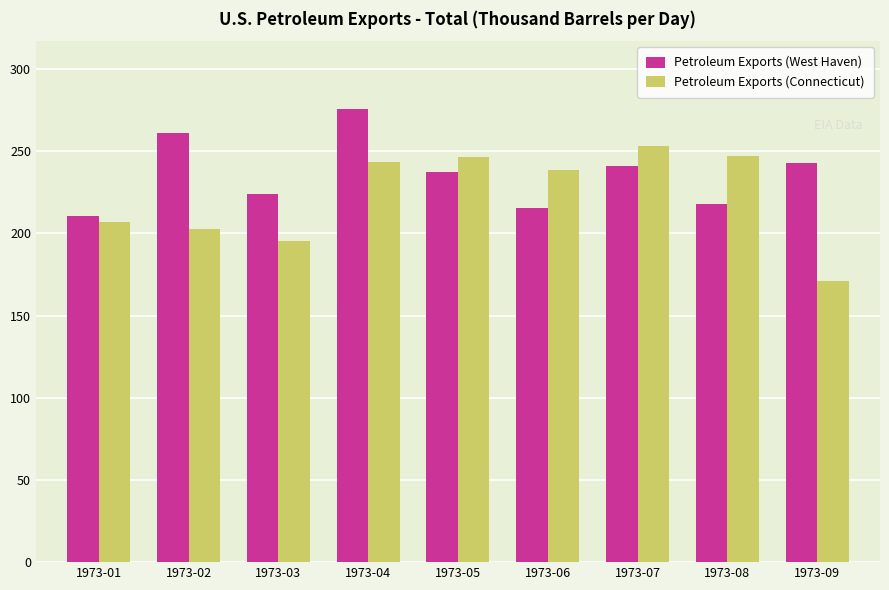

How many data points in Petroleum Exports (West Haven) are less than 237?

4